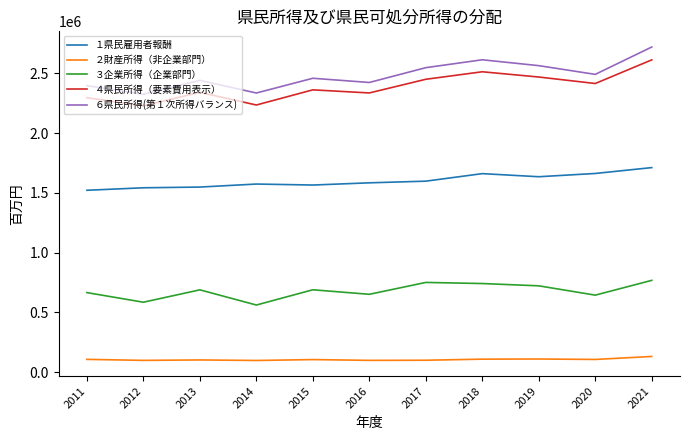

Rank the series at 2016 from lowest to highest value.

２財産所得（非企業部門）, ３企業所得（企業部門）, １県民雇用者報酬, ４県民所得（要素費用表示）, ６県民所得(第１次所得バランス)